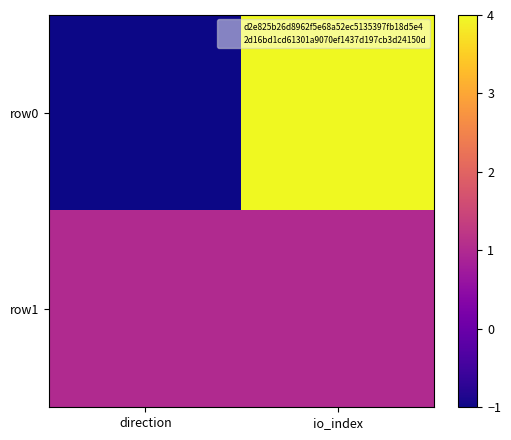

Reading right to left, transcribe all the data shown in this chart.

row0: io_index=4	direction=-1
row1: io_index=1	direction=1